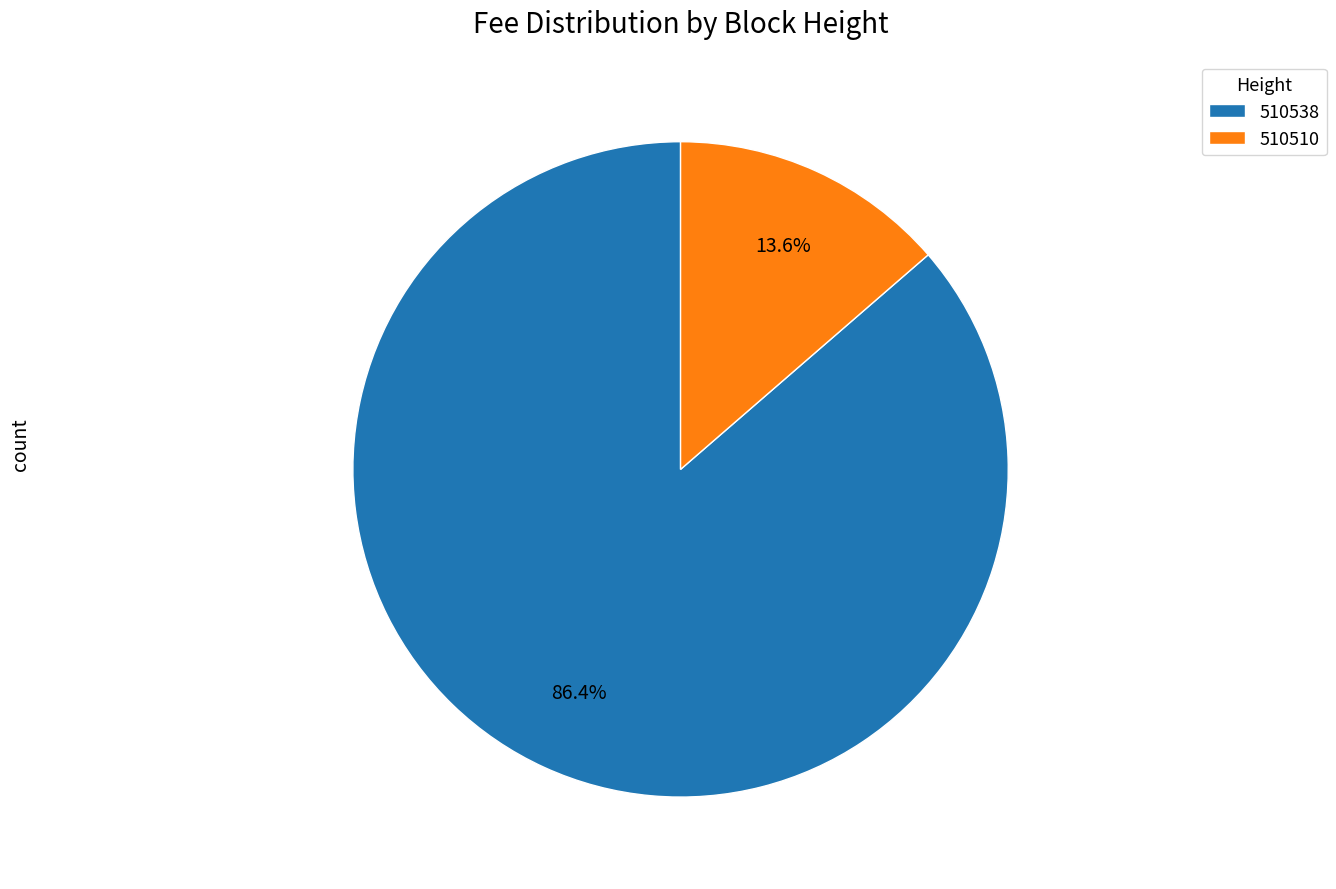

What percentage is the 510510 slice, to the nearest percent?

14%